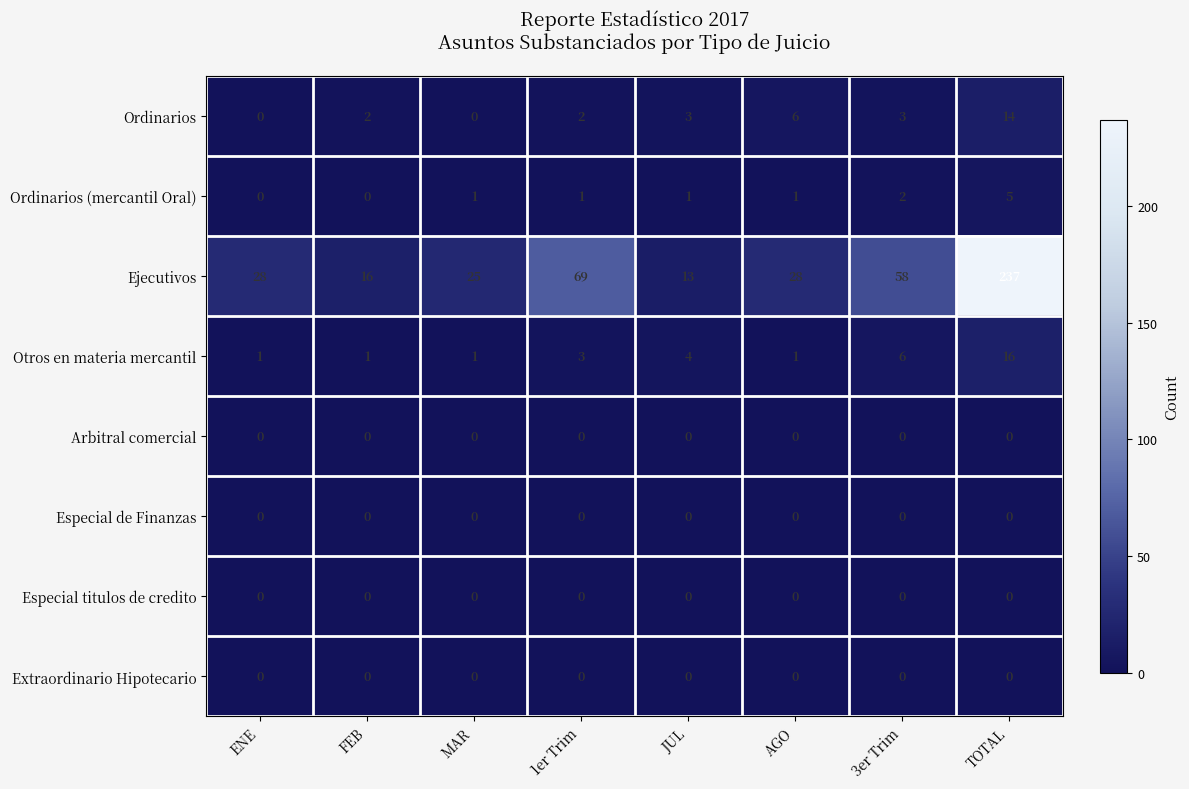

The value of Especial titulos de credito at FEB is 0. True or false?

True